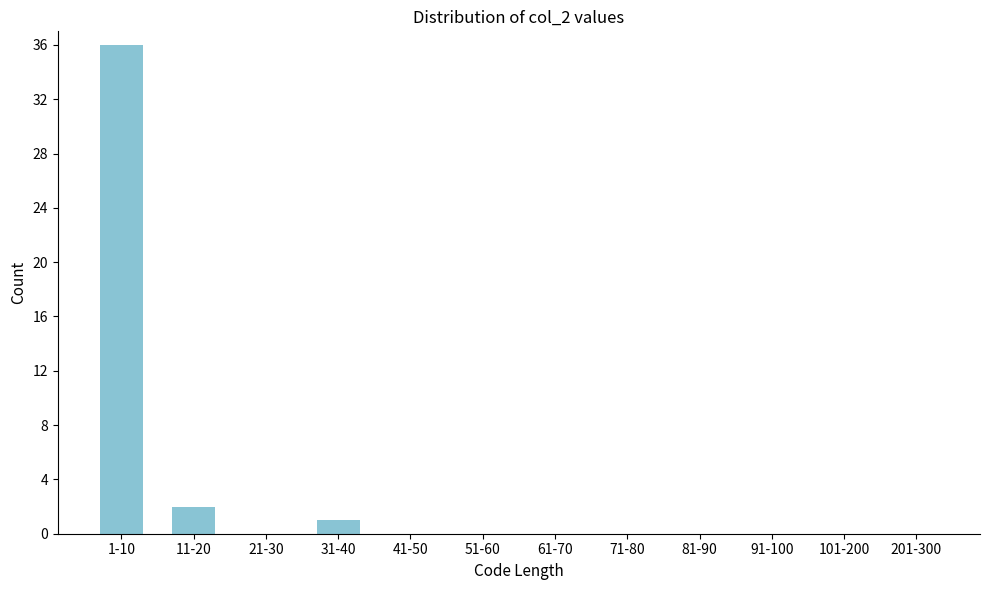

Reading left to right, extract all data points from this chart.

1-10=36	11-20=2	21-30=0	31-40=1	41-50=0	51-60=0	61-70=0	71-80=0	81-90=0	91-100=0	101-200=0	201-300=0